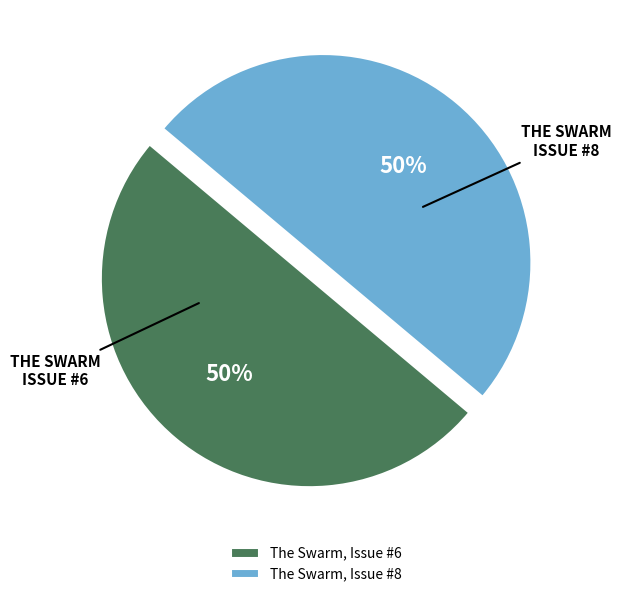

How many segments does this pie chart have?

2